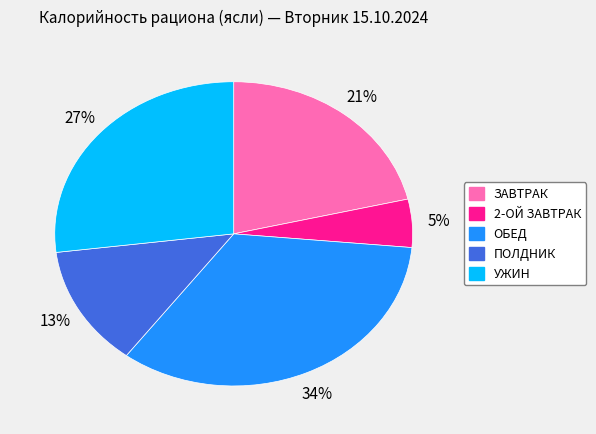

The ОБЕД slice represents 26% of the pie. True or false?

False